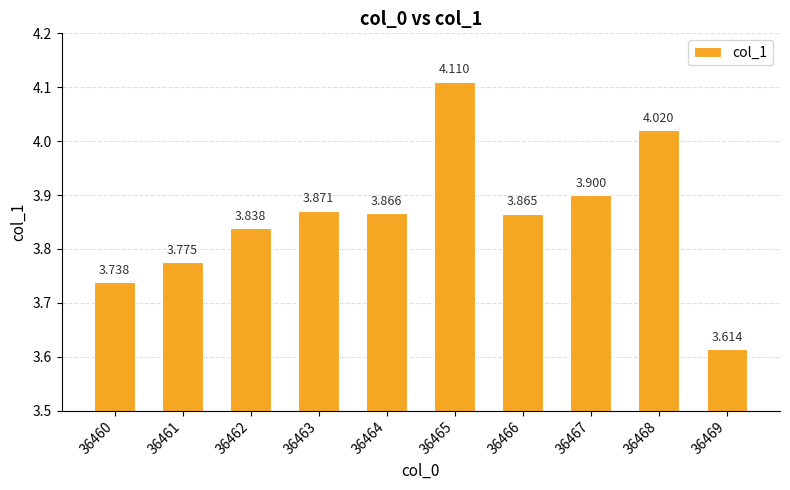

The chart shows a value of 2.2 at 36463. True or false?

False